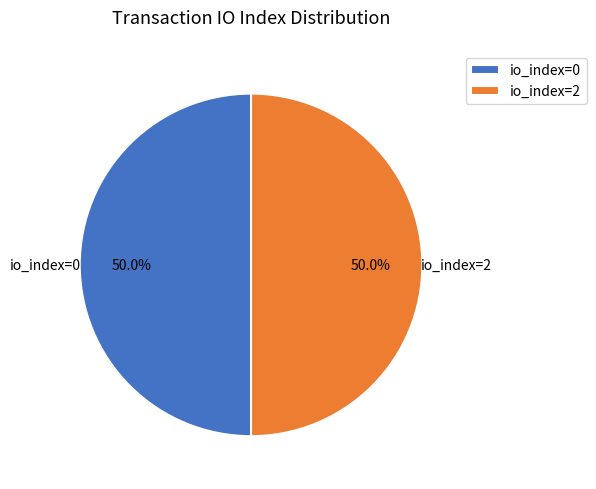

What percentage do io_index=0 and io_index=2 together represent?

100.0%